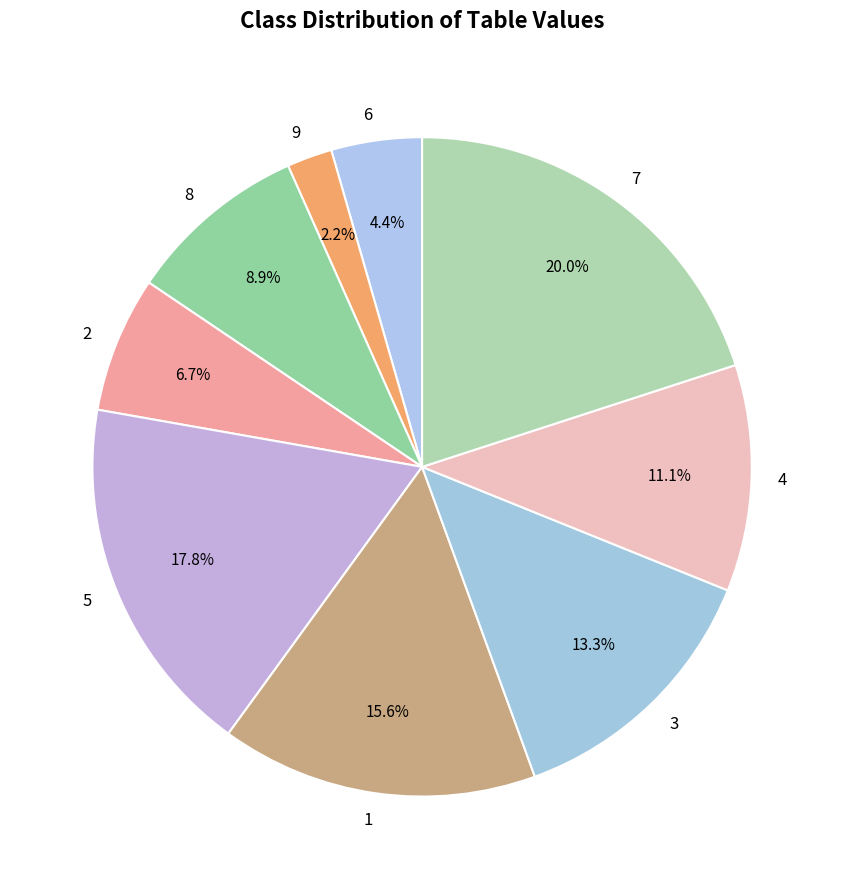

To the nearest percent, what percentage of the pie is 8?

9%